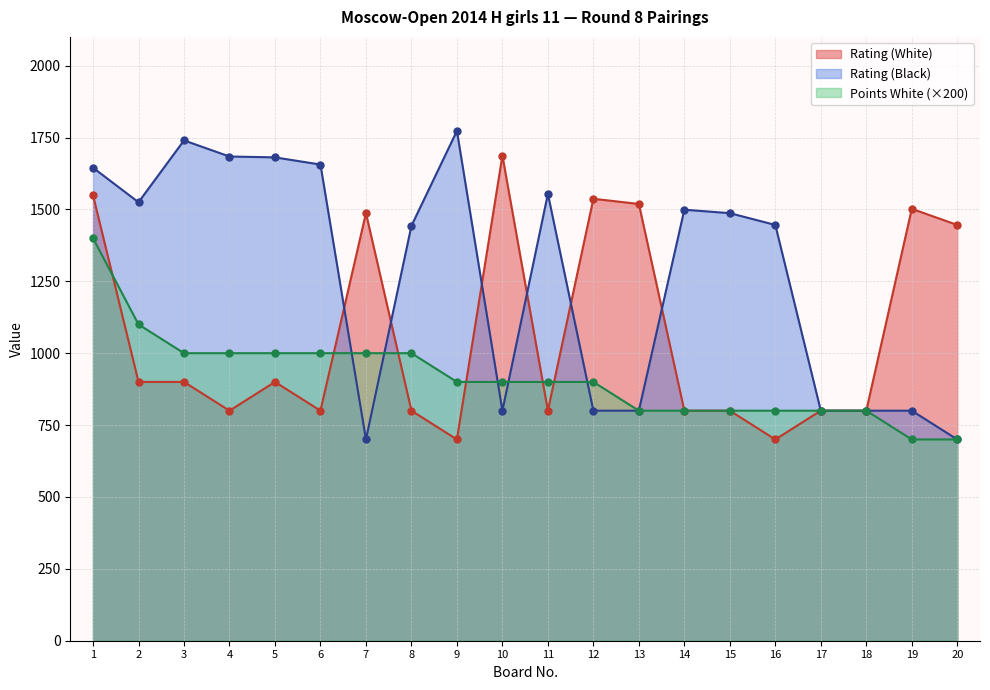

True or false: Rating (White) and Points (White) cross at least once.

True